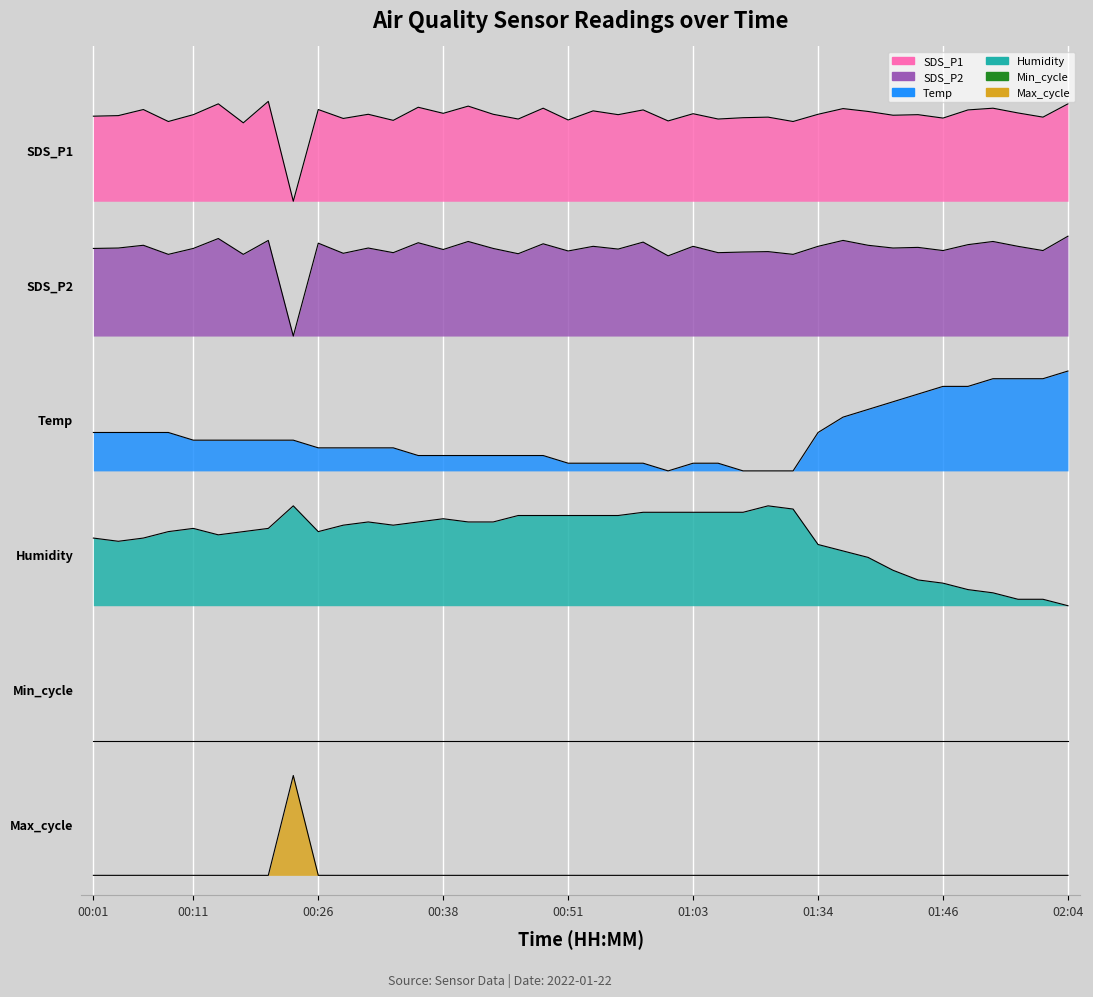

Is it true that Humidity equals 2.9 at 01:49?

True